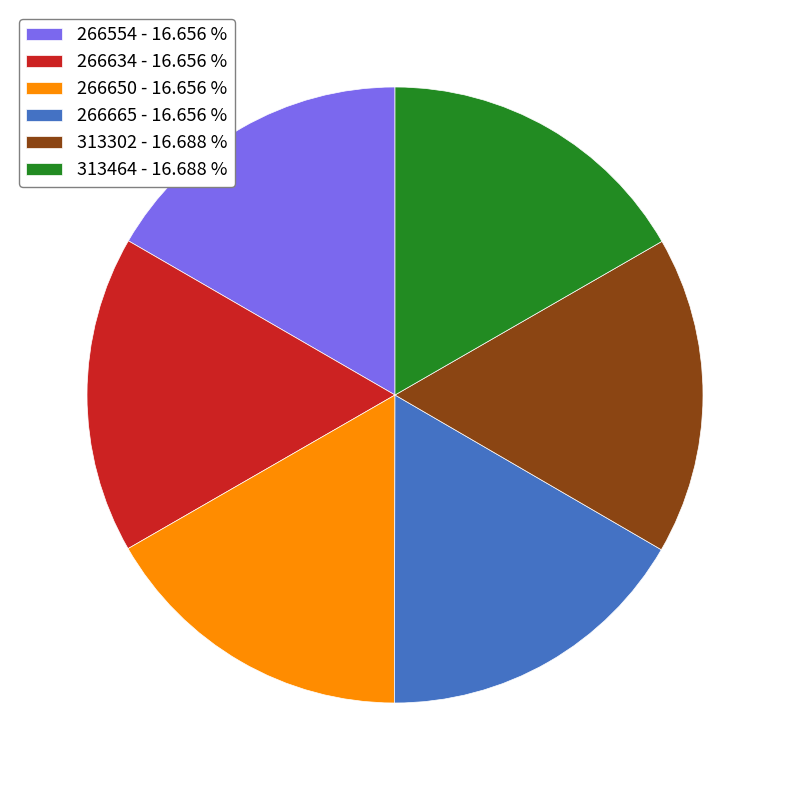

Is 266634 - 16.656 % the majority of the pie?

No